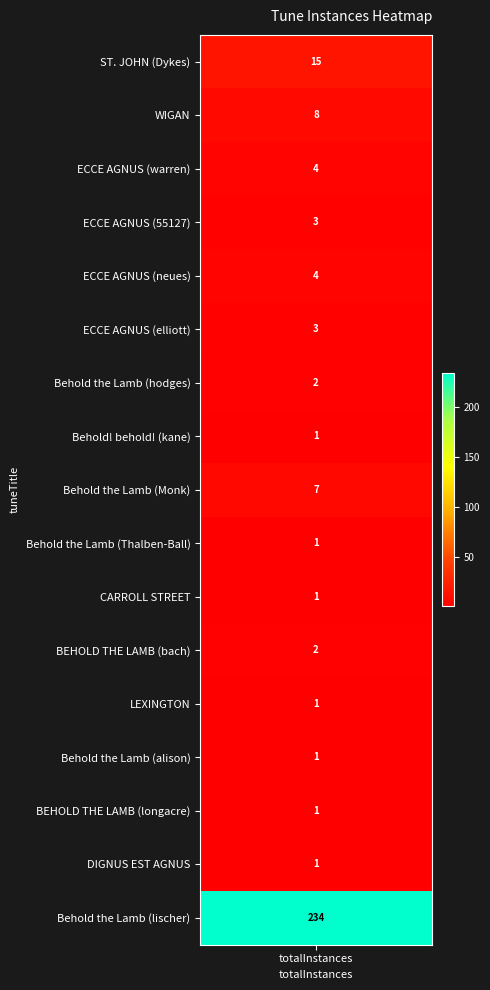

Reading left to right, list all the values displayed in this chart.

15	8	4	3	4	3	2	1	7	1	1	2	1	1	1	1	234